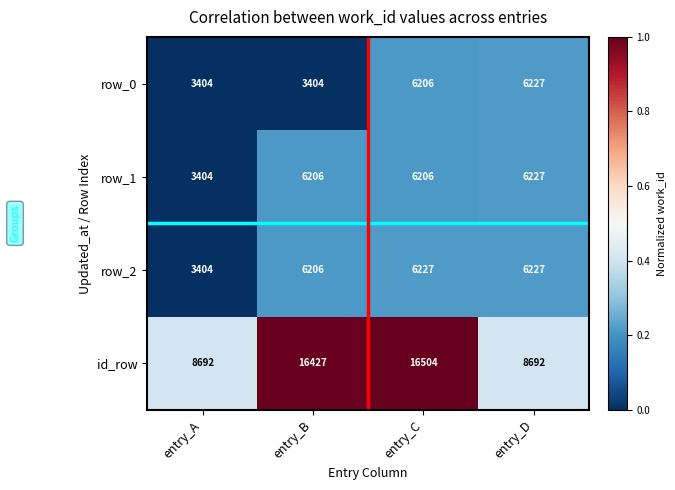

Which category has the lowest value in the row_2 series?

entry_A